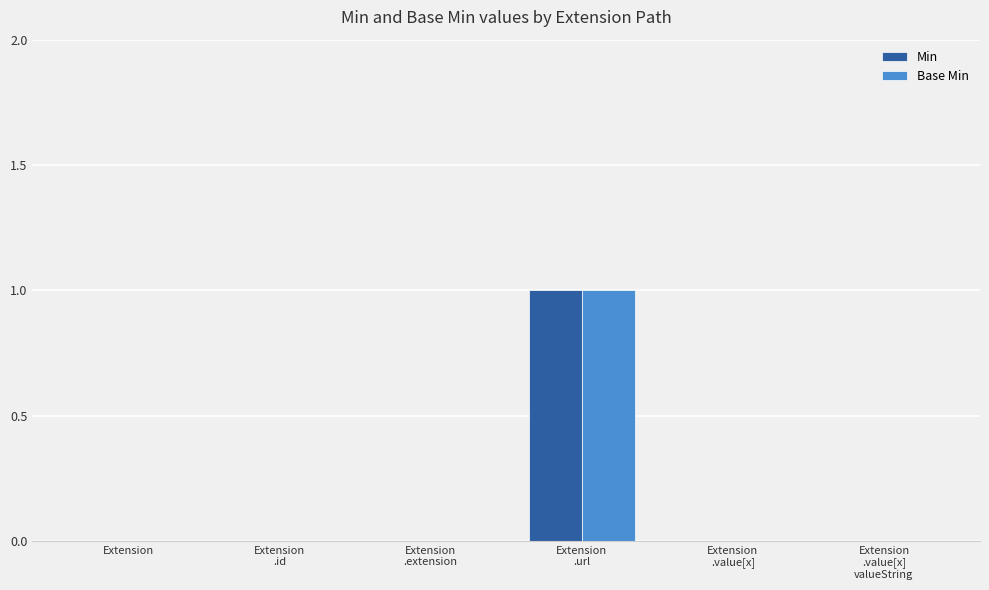

At which label does Min reach its peak?

Extension
.url